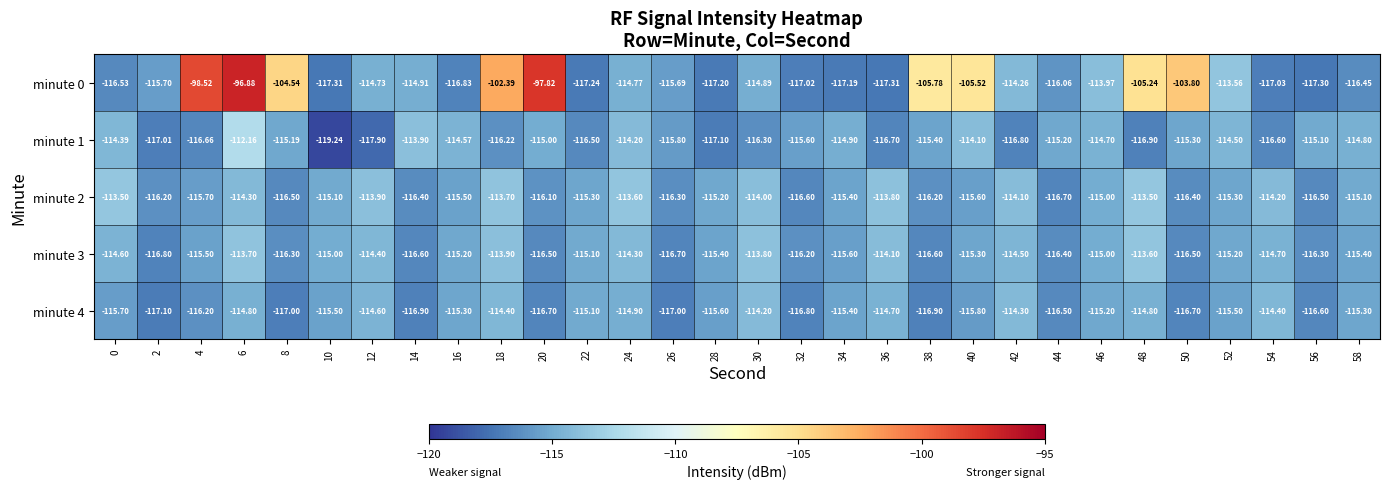

Is the value of minute 2 at 20 greater than the value of minute 3 at 34?

No